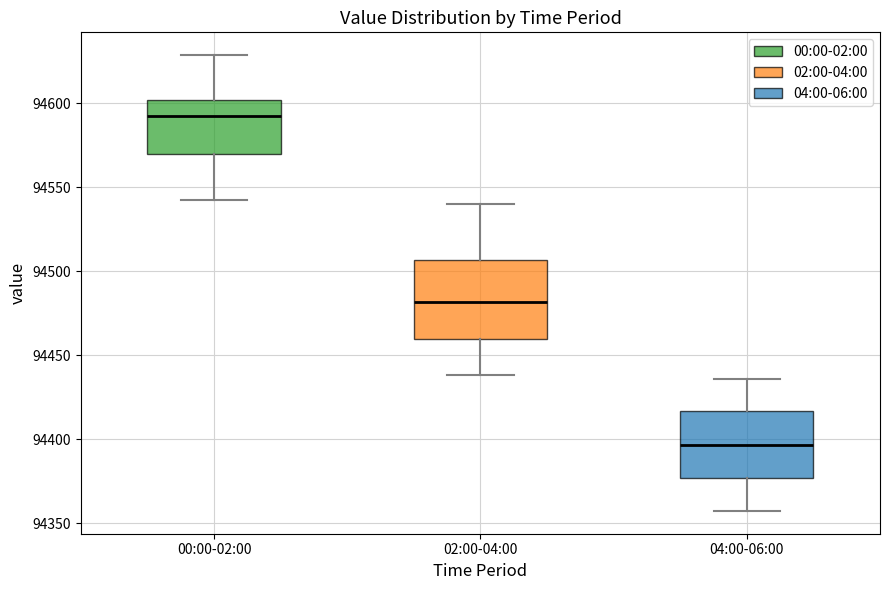

Where does the upper whisker of the box for 04:00-06:00 end on the y-axis? The values are not printed on the chart, so give them approximately, as read against the axis.

94435